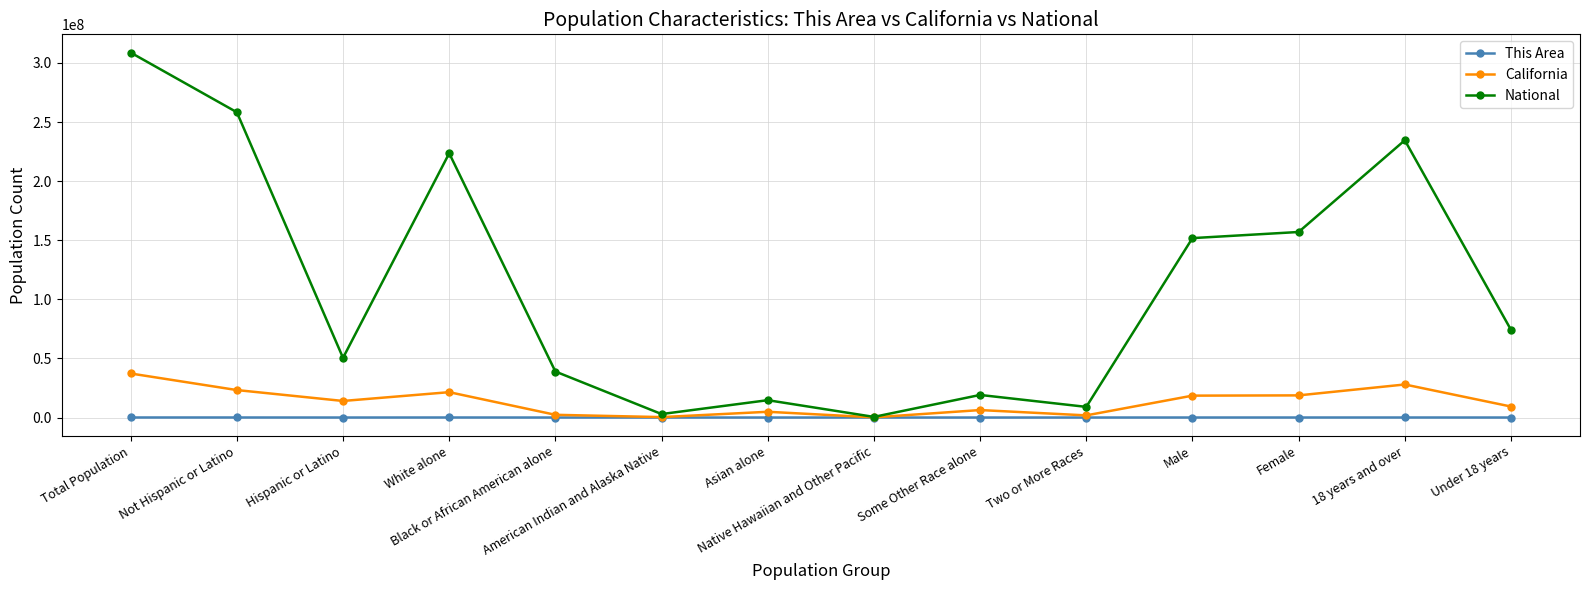

What is the approximate value of National at Two or More Races, to the nearest 50?

9009050